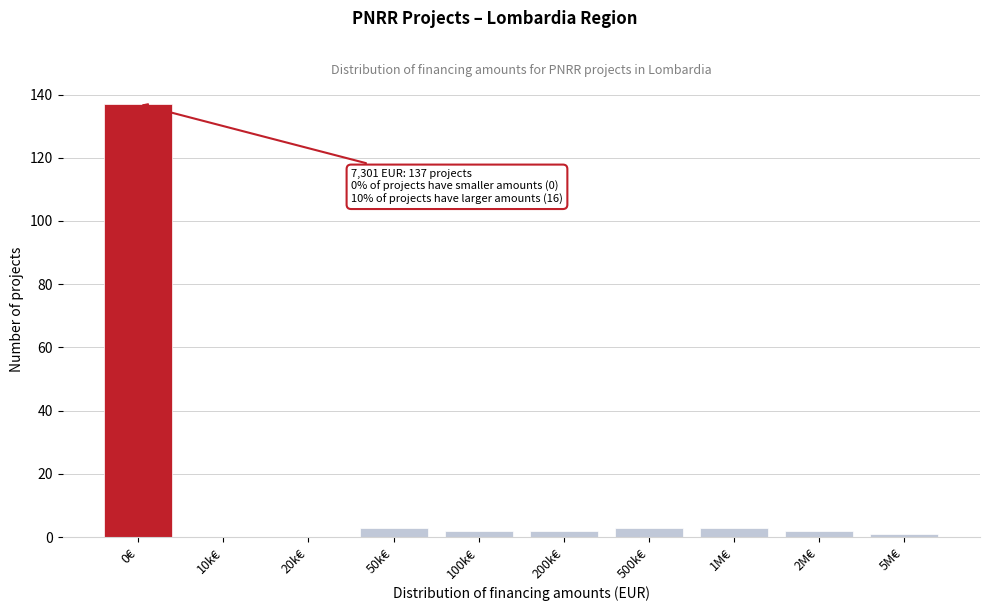

Reading left to right, extract all data points from this chart.

0€=137	10k€=0	20k€=0	50k€=3	100k€=2	200k€=2	500k€=3	1M€=3	2M€=2	5M€=1